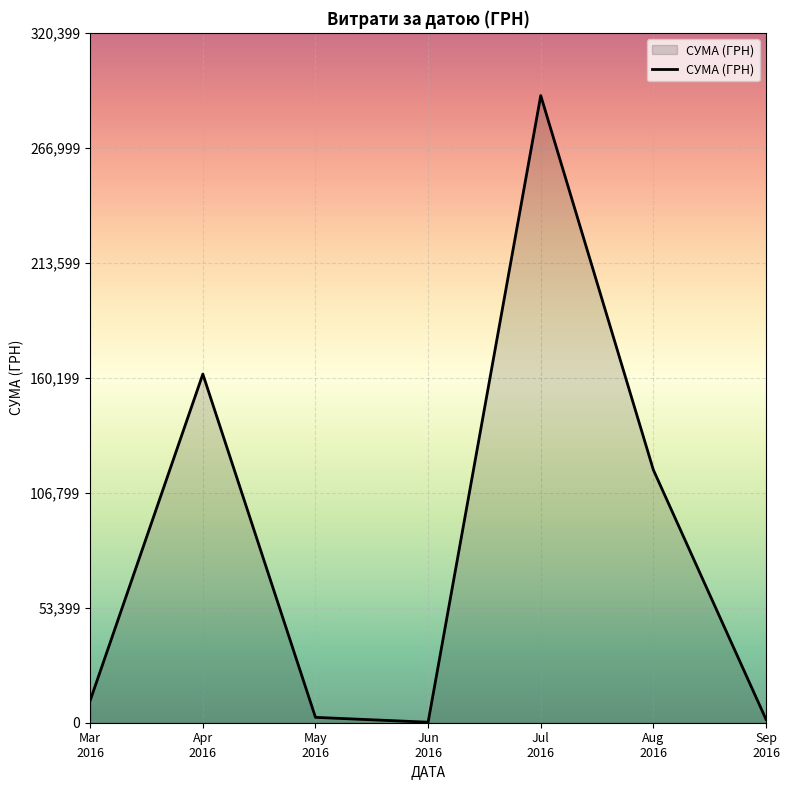

How many lines are shown in the chart?

1